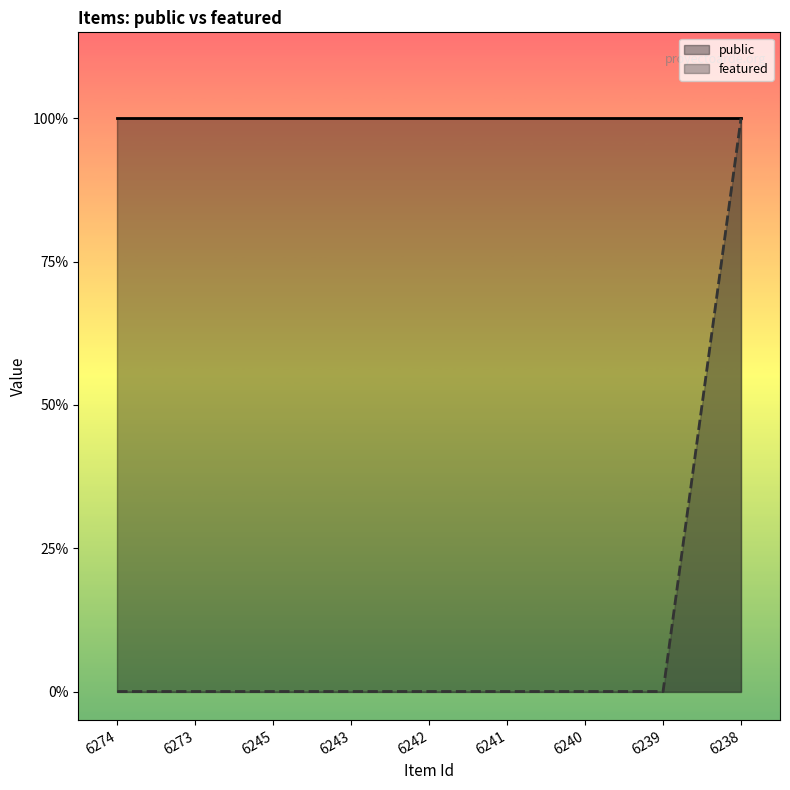

What is the sum of the public values at 6273 and 6241?

2